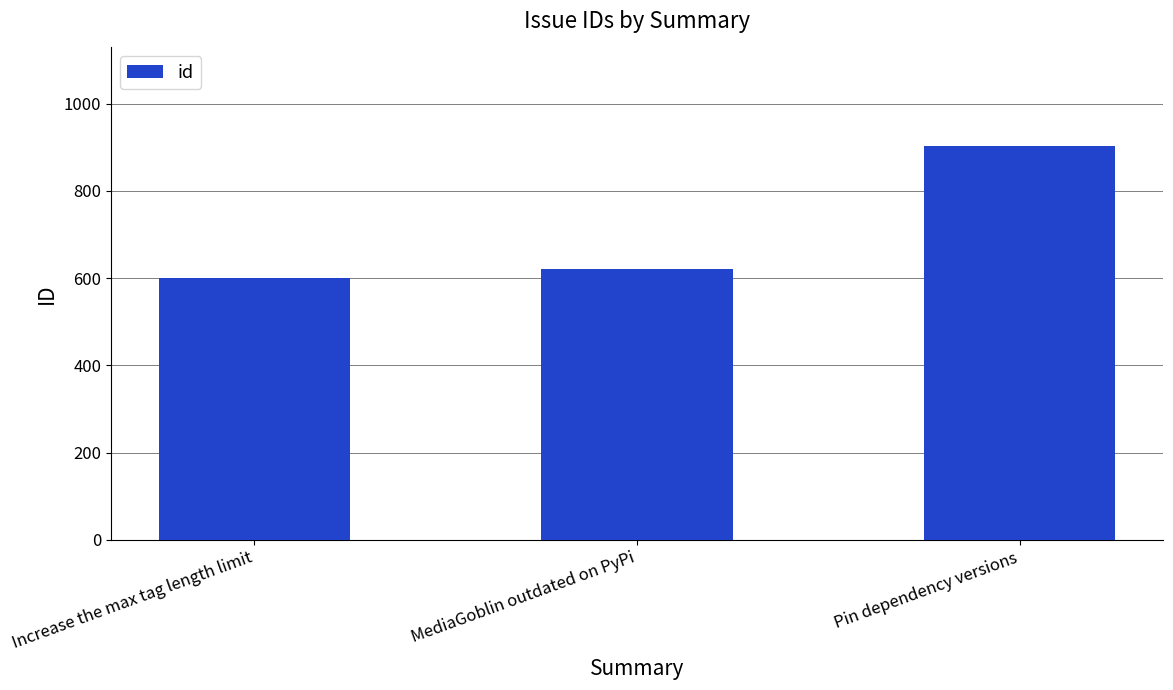

What position from the right is MediaGoblin outdated on PyPi?

2